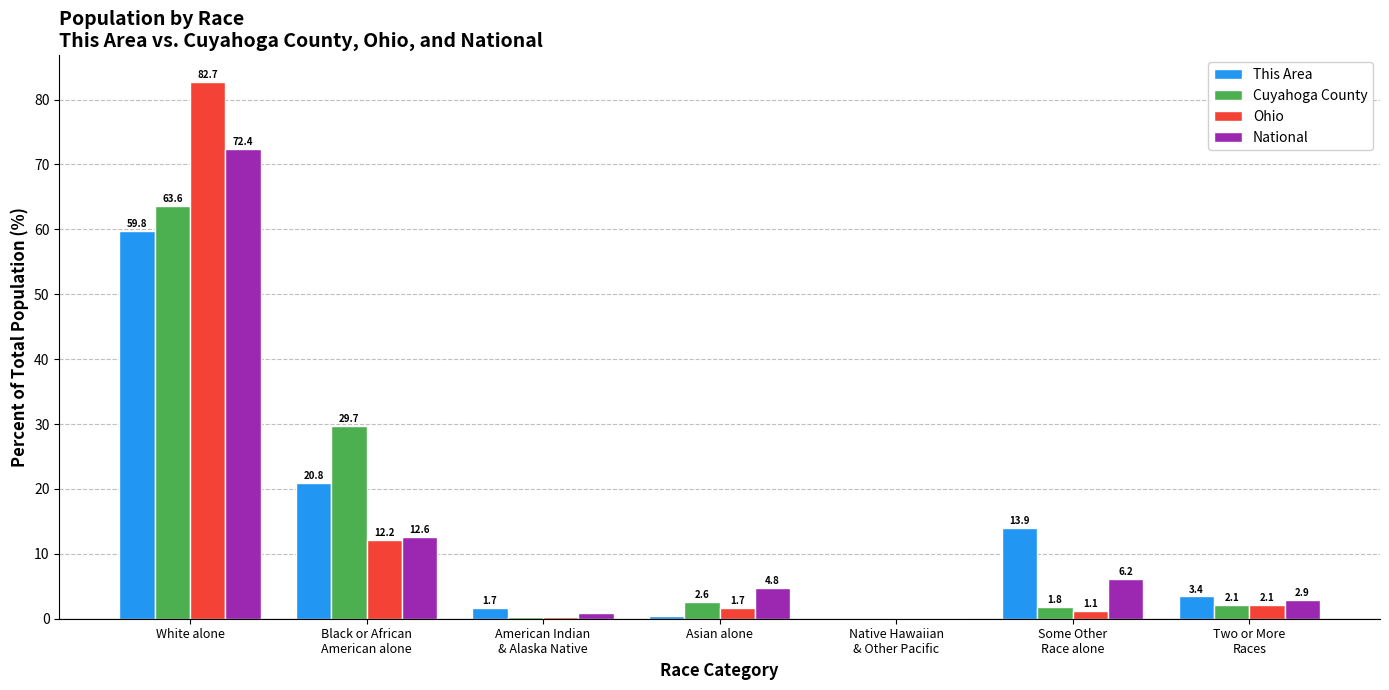

Does the chart contain stacked bars?

No